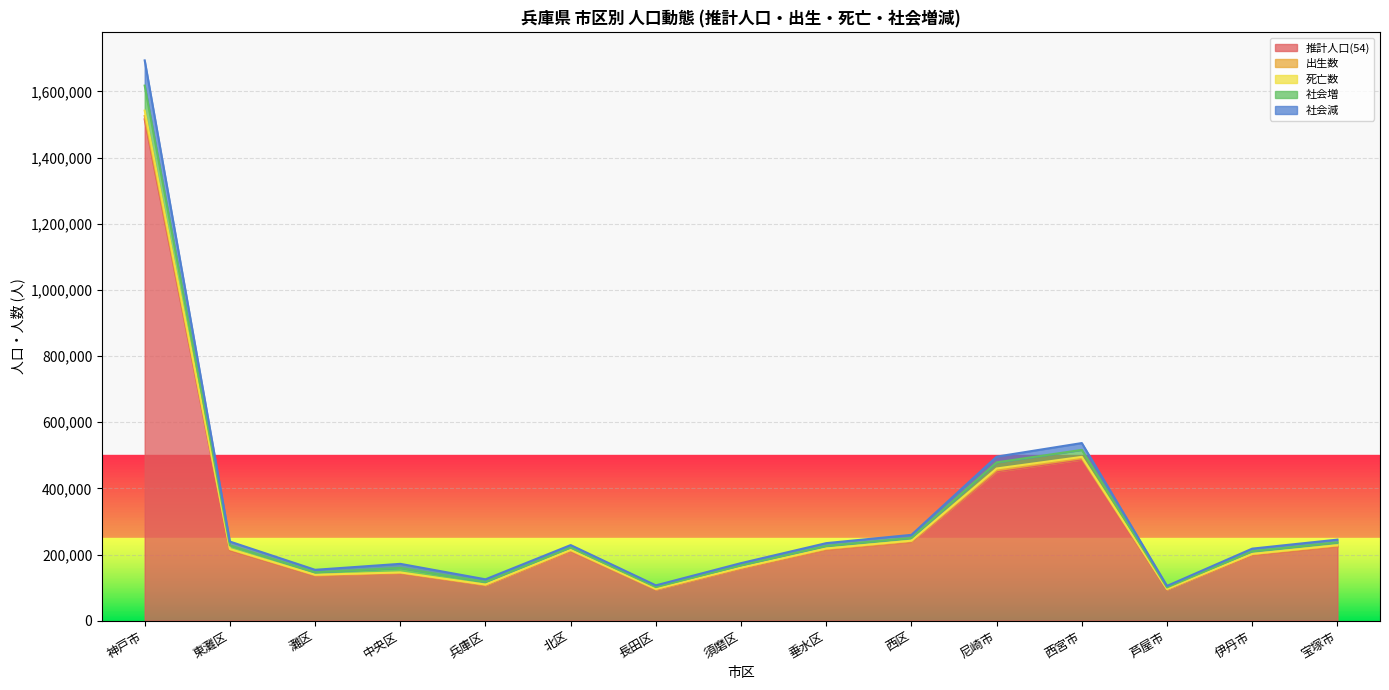

At how many categories does at least one series exceed 939175?

1